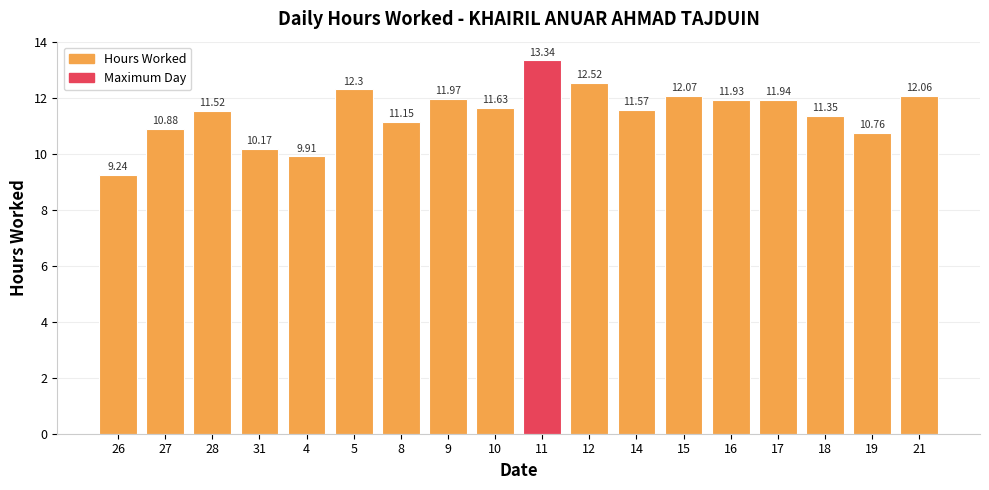

Between 27 and 14, which is larger?

14